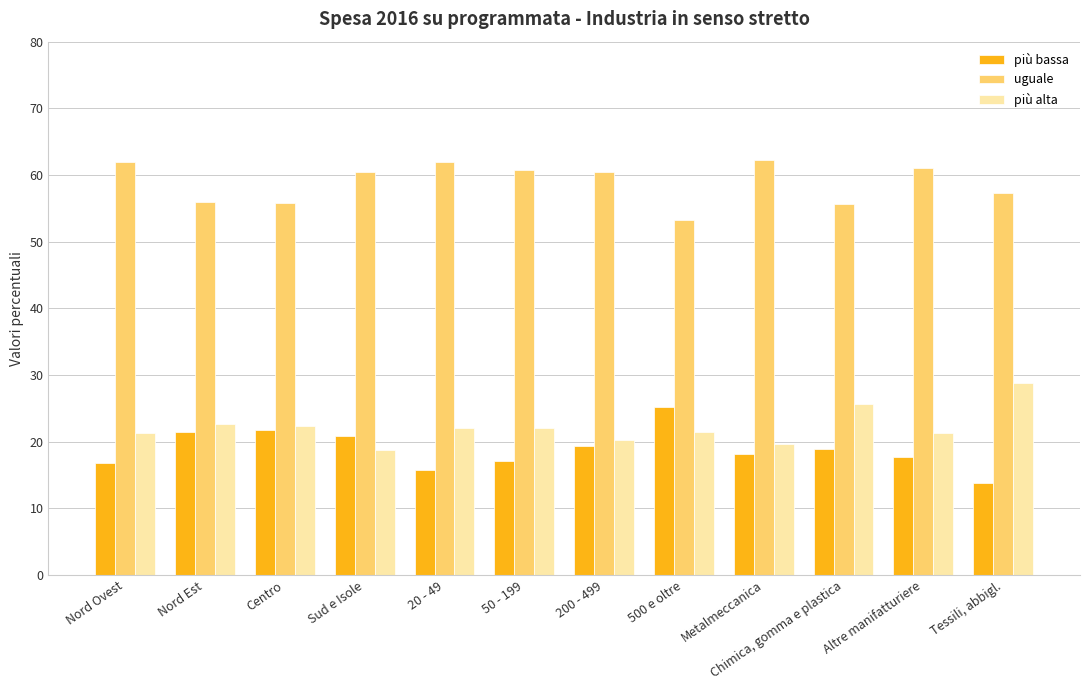

What is the spread (max minus min) of values at 200 - 499?

41.1